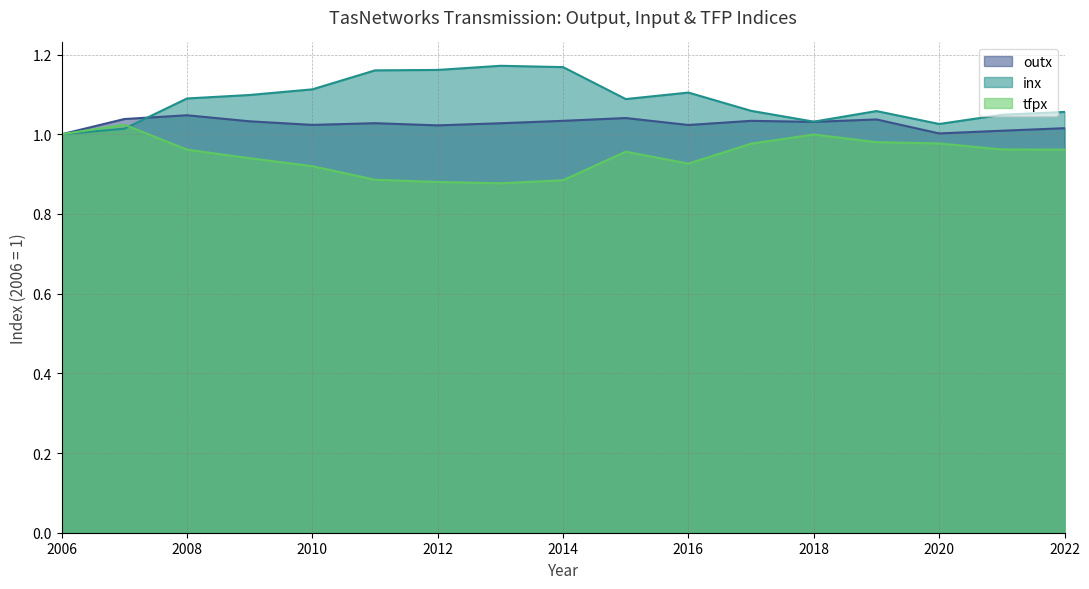

List the labels in order of inx value, smallest first.

2006, 2007, 2020, 2018, 2021, 2022, 2019, 2017, 2015, 2008, 2009, 2016, 2010, 2011, 2012, 2014, 2013